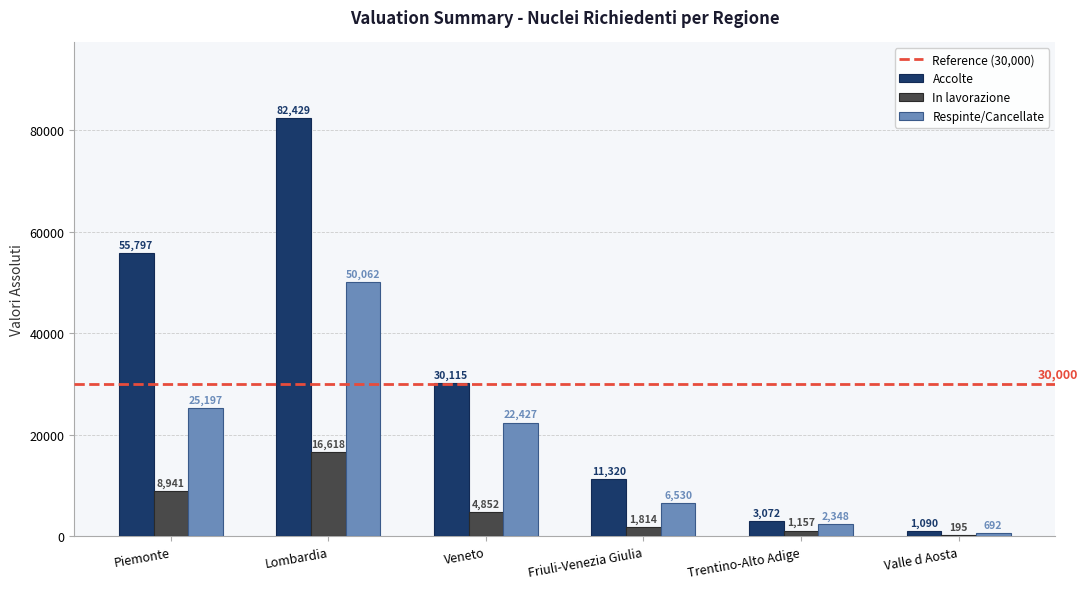

Reading left to right, list all the values displayed in this chart.

Accolte: Piemonte=55797	Lombardia=82429	Veneto=30115	Friuli-Venezia Giulia=11320	Trentino-Alto Adige=3072	Valle d Aosta=1090
In lavorazione: Piemonte=8941	Lombardia=16618	Veneto=4852	Friuli-Venezia Giulia=1814	Trentino-Alto Adige=1157	Valle d Aosta=195
Respinte/Cancellate: Piemonte=25197	Lombardia=50062	Veneto=22427	Friuli-Venezia Giulia=6530	Trentino-Alto Adige=2348	Valle d Aosta=692